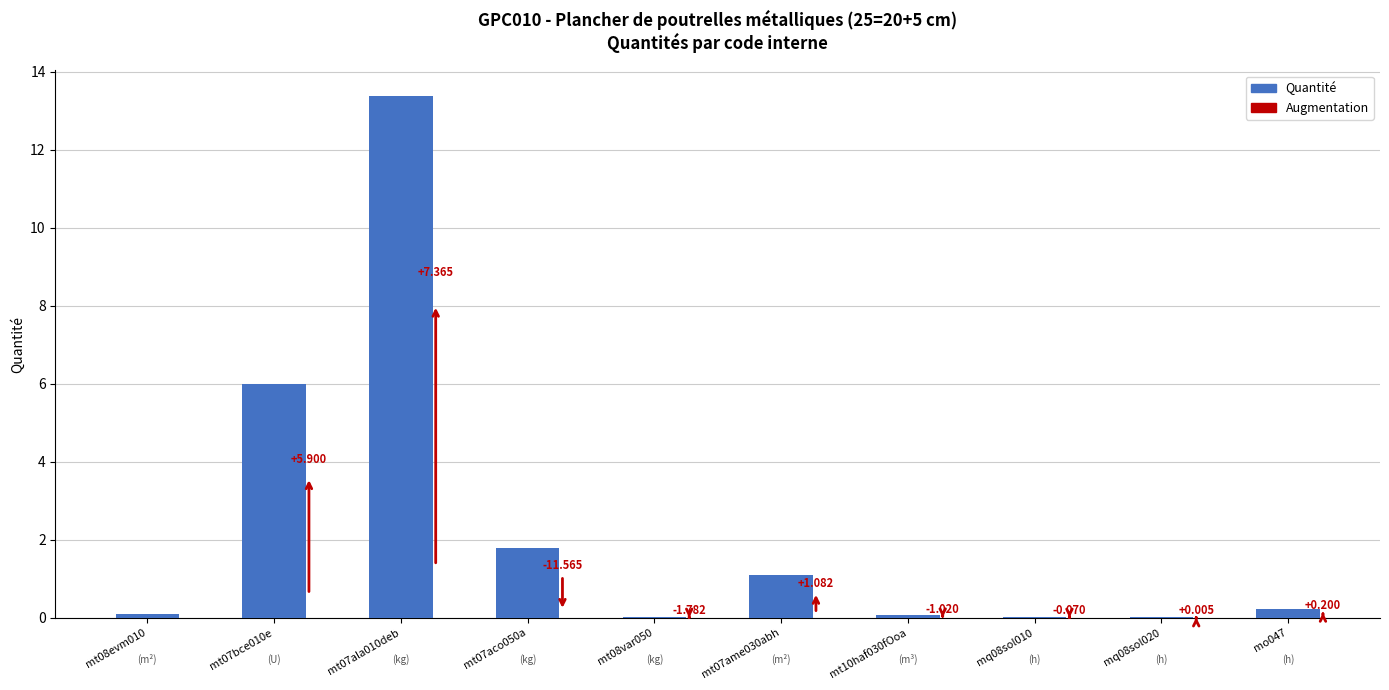

List the labels in order of value, smallest first.

mq08sol010, mq08sol020, mt08var050, mt10haf030fOoa, mt08evm010, mo047, mt07ame030abh, mt07aco050a, mt07bce010e, mt07ala010deb